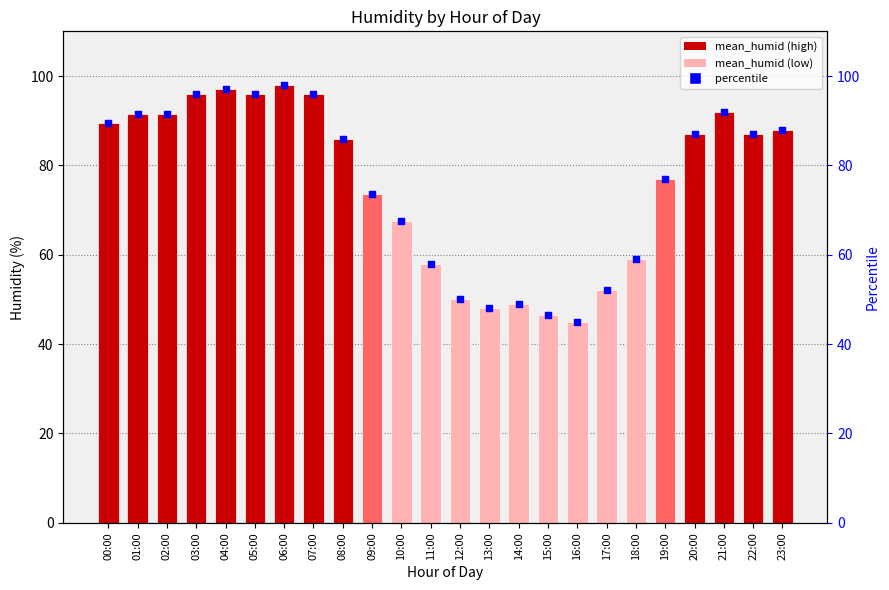

Which series contains the lowest Y value?

mean_humid